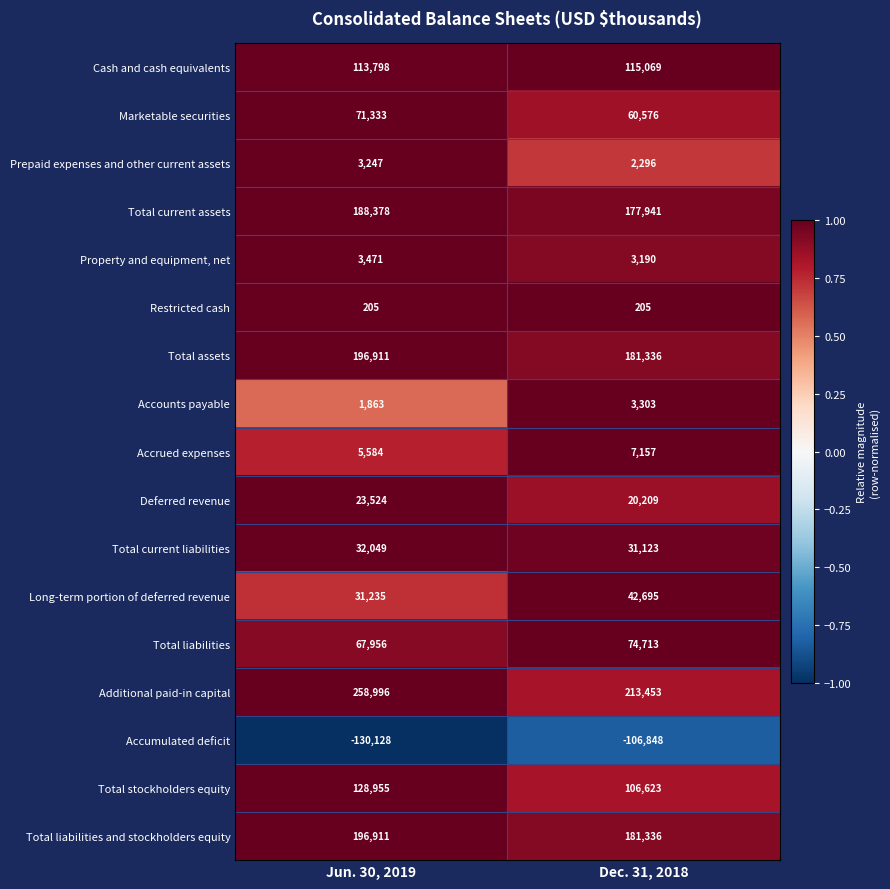

Is it true that Total liabilities equals 74713 at Dec. 31, 2018?

True